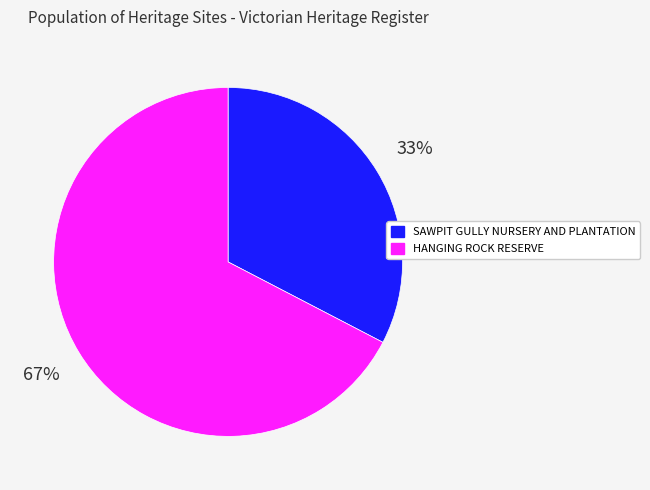

What percentage is the HANGING ROCK RESERVE slice, to the nearest percent?

67%